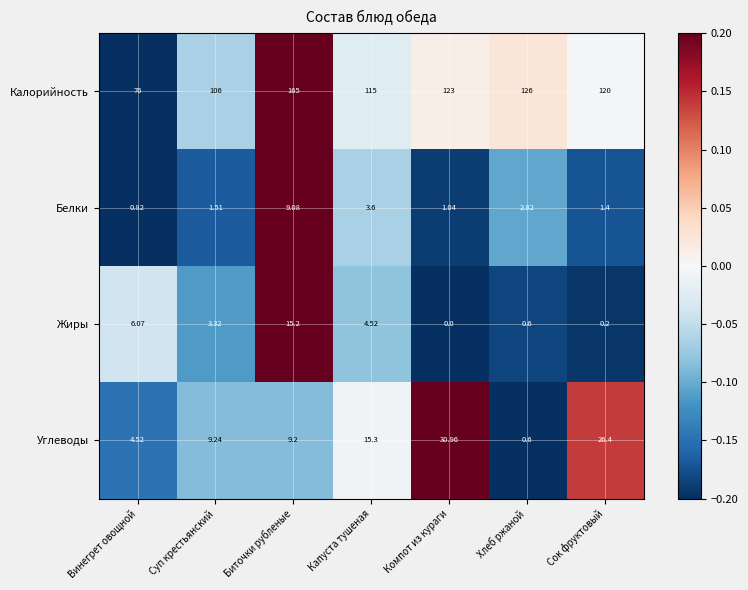

Which series changed the most between Компот из кураги and Хлеб ржаной?

Углеводы